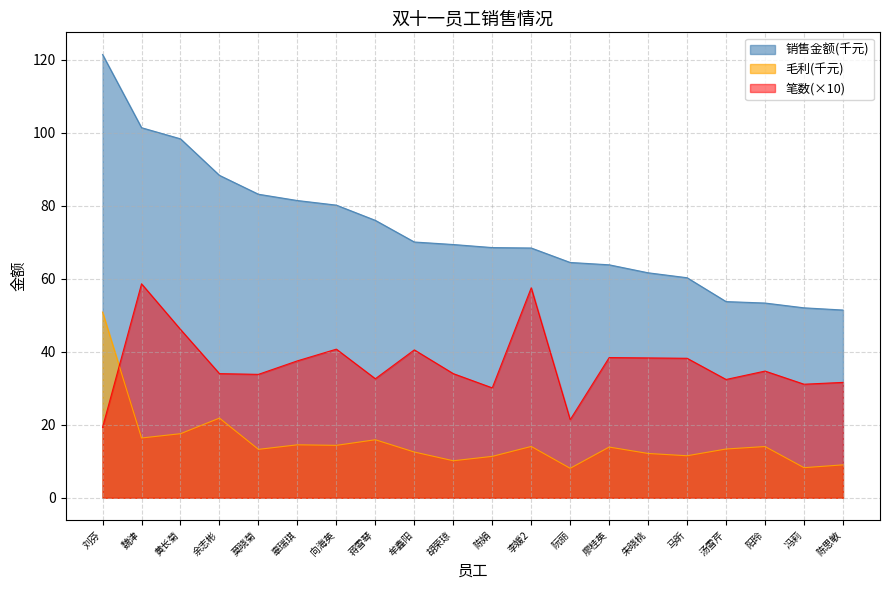

Does the chart have visible grid lines?

Yes